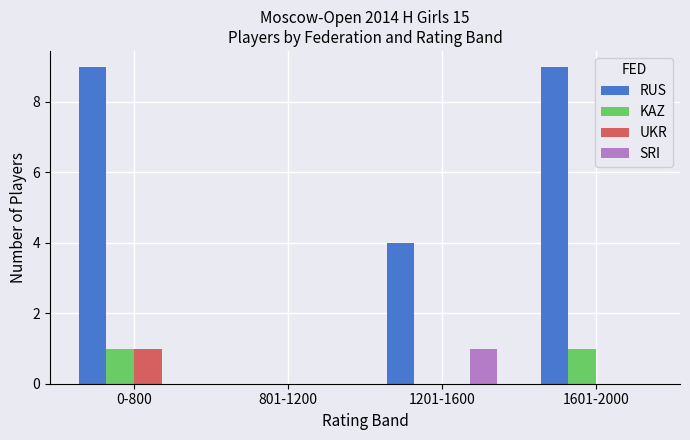

At which label does SRI reach its peak?

1201-1600